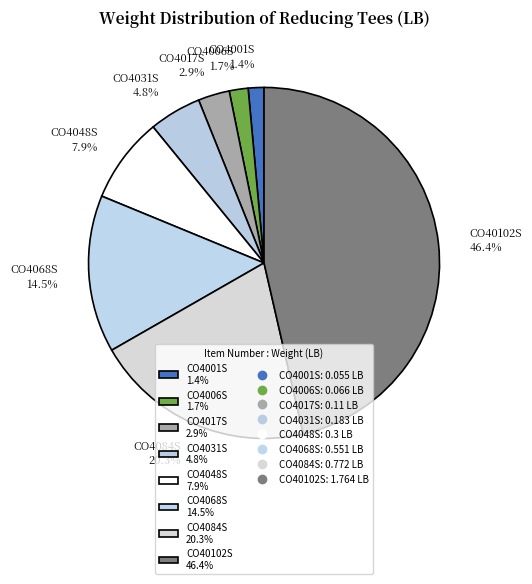

Combined, what portion of the pie is CO4017S and CO40102S?

49.3%